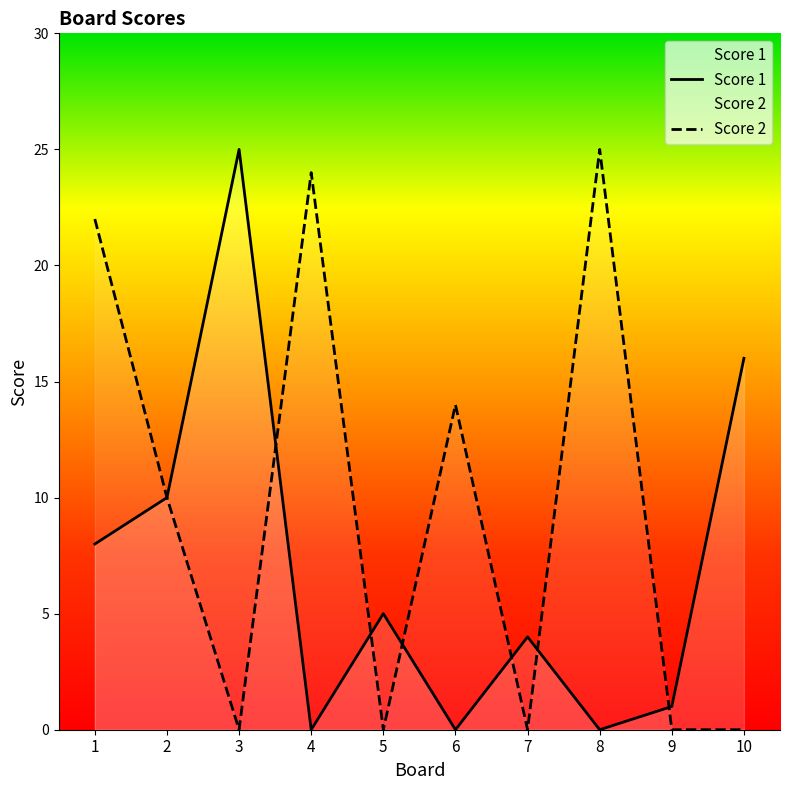

Which category has the lowest value in the Score 1 series?

4